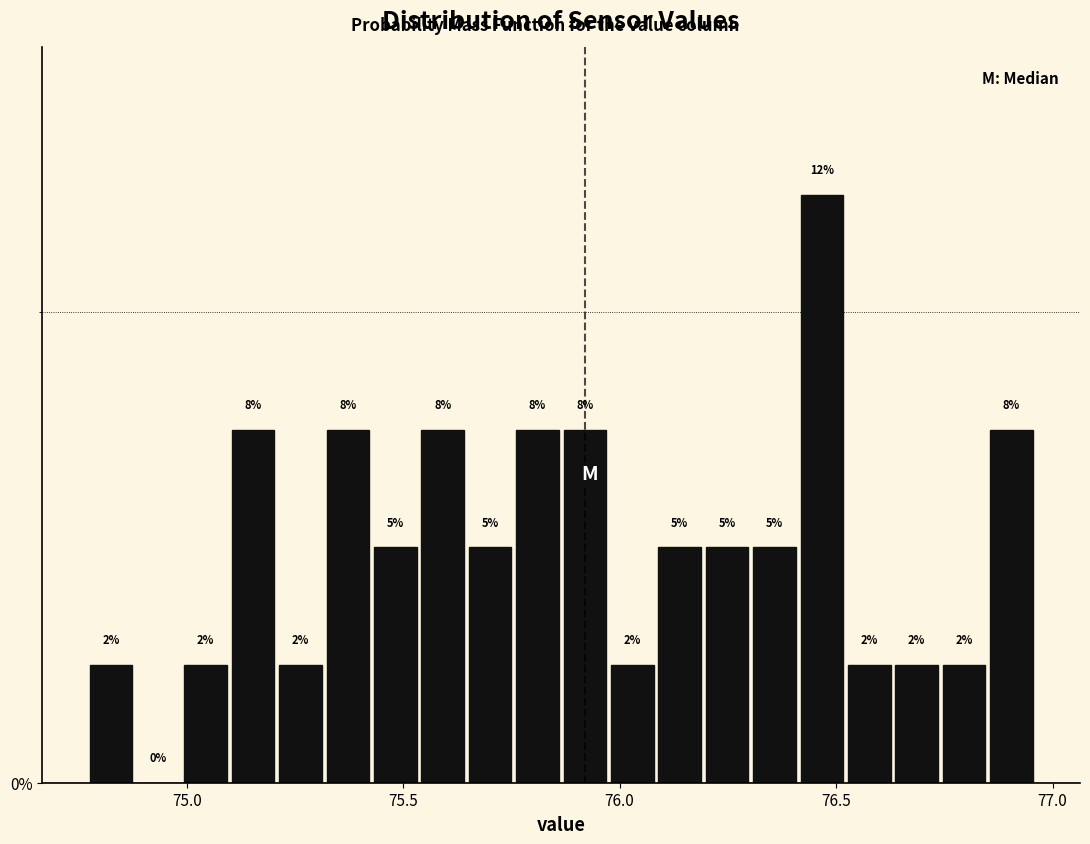

Around what value on the x-axis is the tallest bar? Give the approximate position of its centre, as read against the axis.

76.45